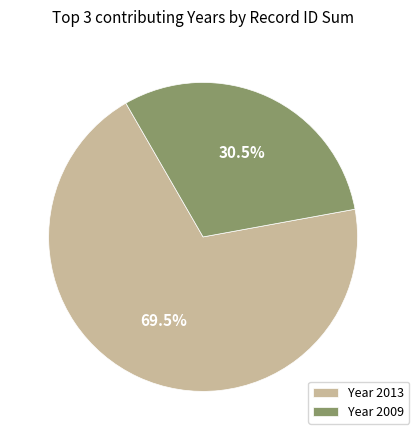

Which category has the biggest portion of the pie?

Year 2013